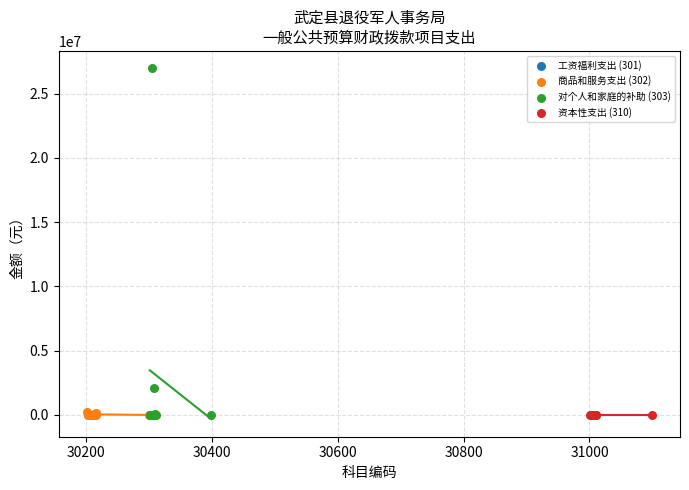

Which series reaches the maximum Y coordinate?

对个人和家庭的补助 (303)